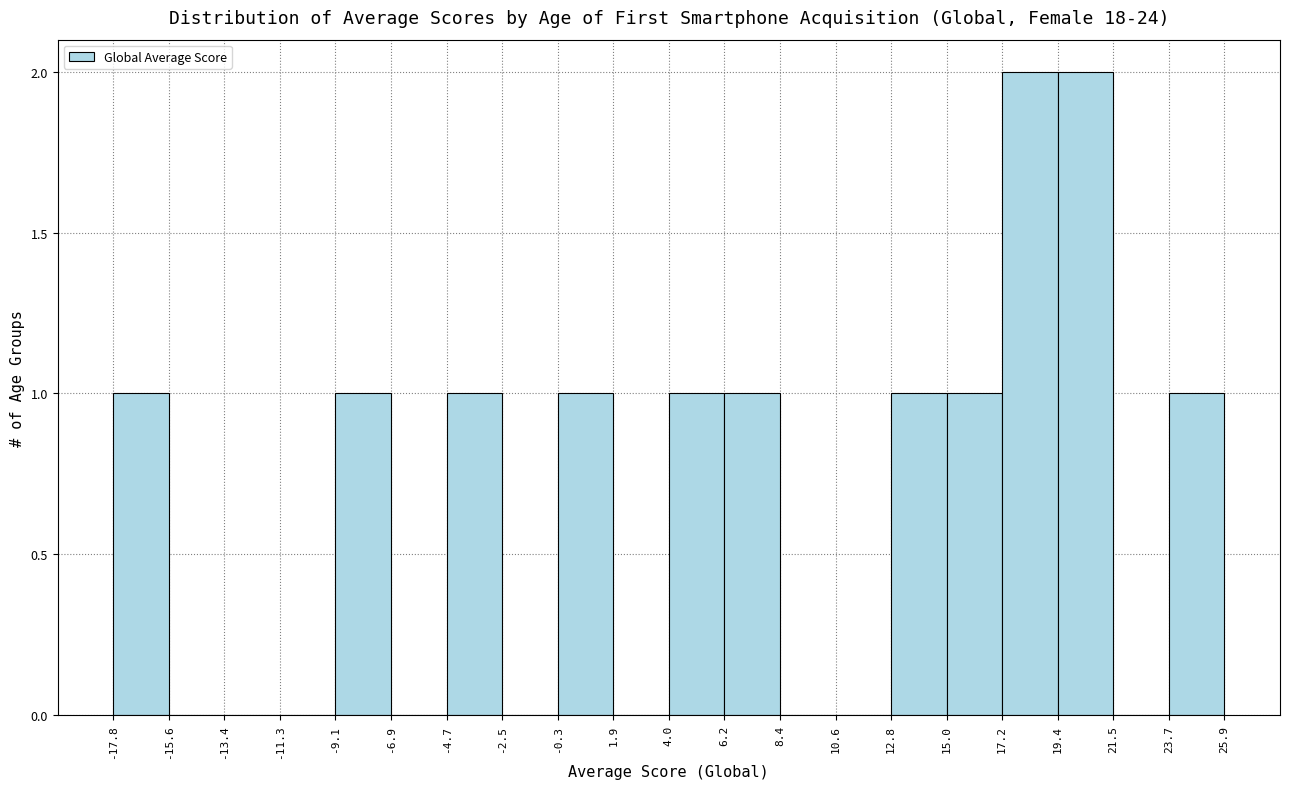

Reading left to right, transcribe this chart: for each bar, give the range it covers on the x-axis and its height. The values are not printed on the chart, so give them approximately, as read against the axis.

-17.8 to -15.6: 1
-15.6 to -13.4: 0
-13.4 to -11.3: 0
-11.3 to -9.1: 0
-9.1 to -6.9: 1
-6.9 to -4.7: 0
-4.7 to -2.5: 1
-2.5 to -0.3: 0
-0.3 to 1.9: 1
1.9 to 4.0: 0
4.0 to 6.2: 1
6.2 to 8.4: 1
8.4 to 10.6: 0
10.6 to 12.8: 0
12.8 to 15.0: 1
15.0 to 17.2: 1
17.2 to 19.4: 2
19.4 to 21.5: 2
21.5 to 23.7: 0
23.7 to 25.9: 1